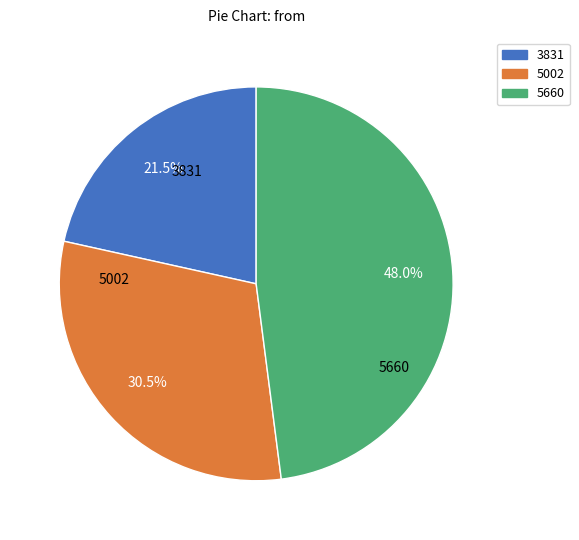

Rank the categories by value from lowest to highest.

3831, 5002, 5660